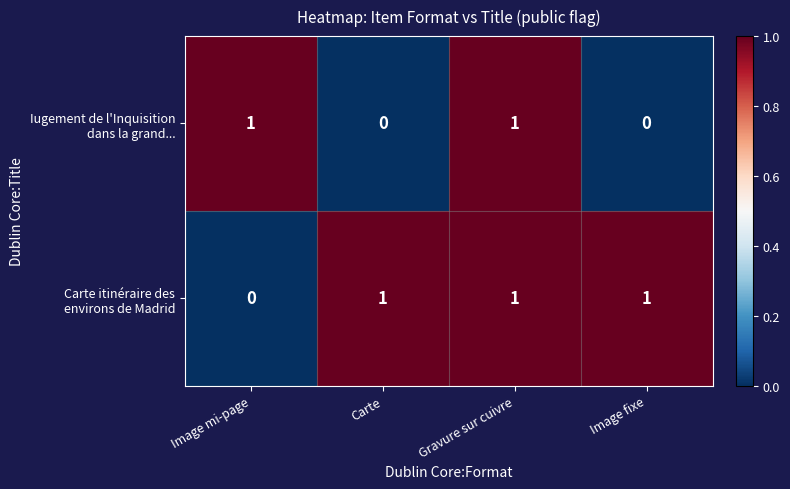

How many positive values does the Iugement de l'Inquisition dans la grand... series have?

2